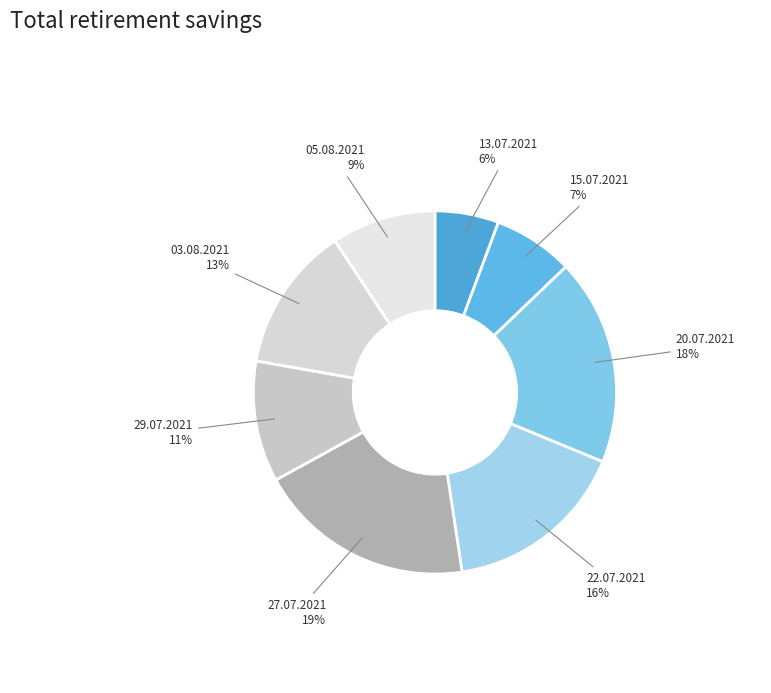

How many slices are in this pie chart?

8